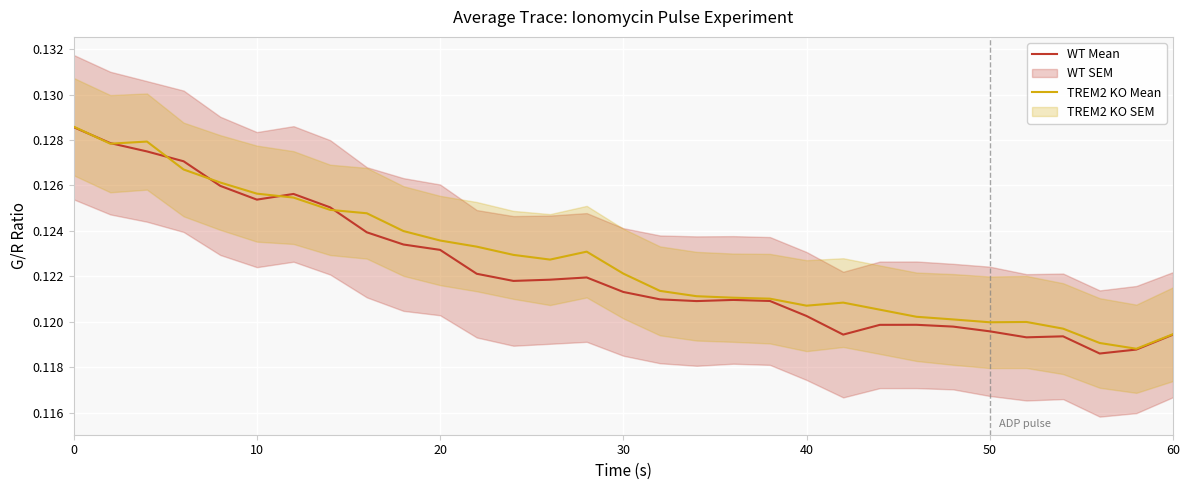

The value of WT Mean at 50 is 0.2. True or false?

False